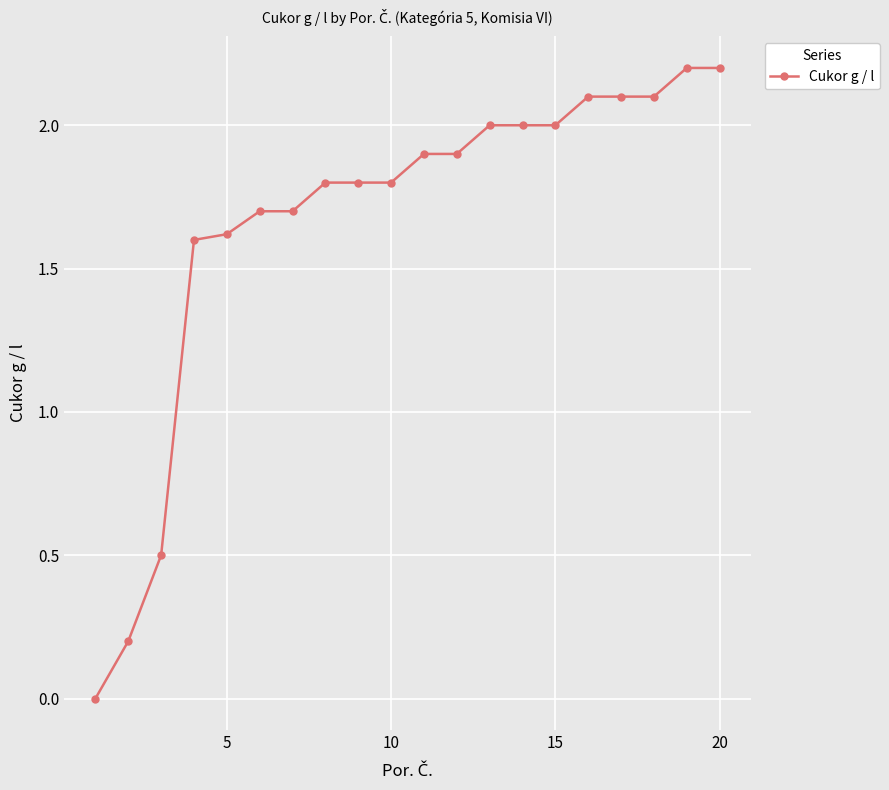

Reading right to left, extract all data points from this chart.

2.2	2.2	2.1	2.1	2.1	2.0	2.0	2.0	1.9	1.9	1.8	1.8	1.8	1.7	1.7	1.6	1.6	0.5	0.2	0.0